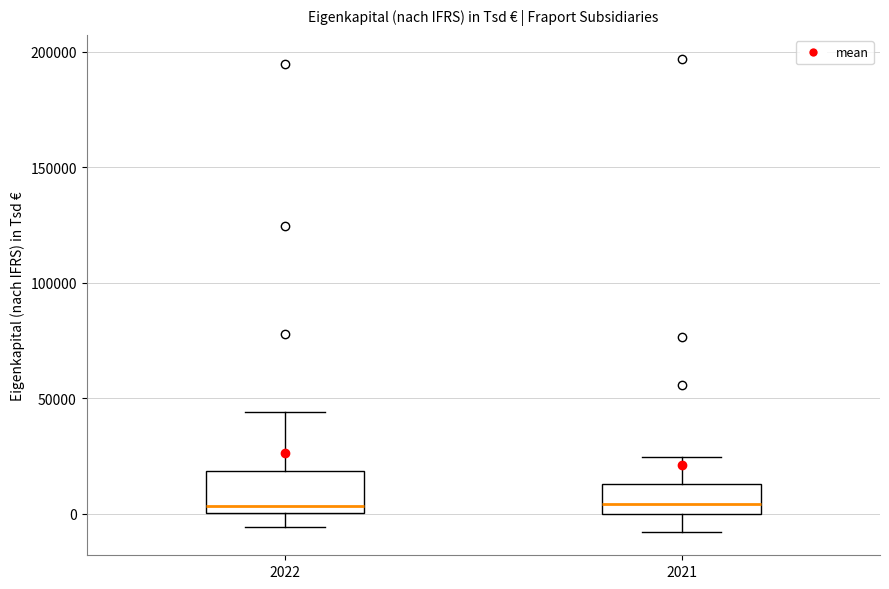

Where does the upper whisker of the box at x = 2021 end on the y-axis? The values are not printed on the chart, so give them approximately, as read against the axis.

25000